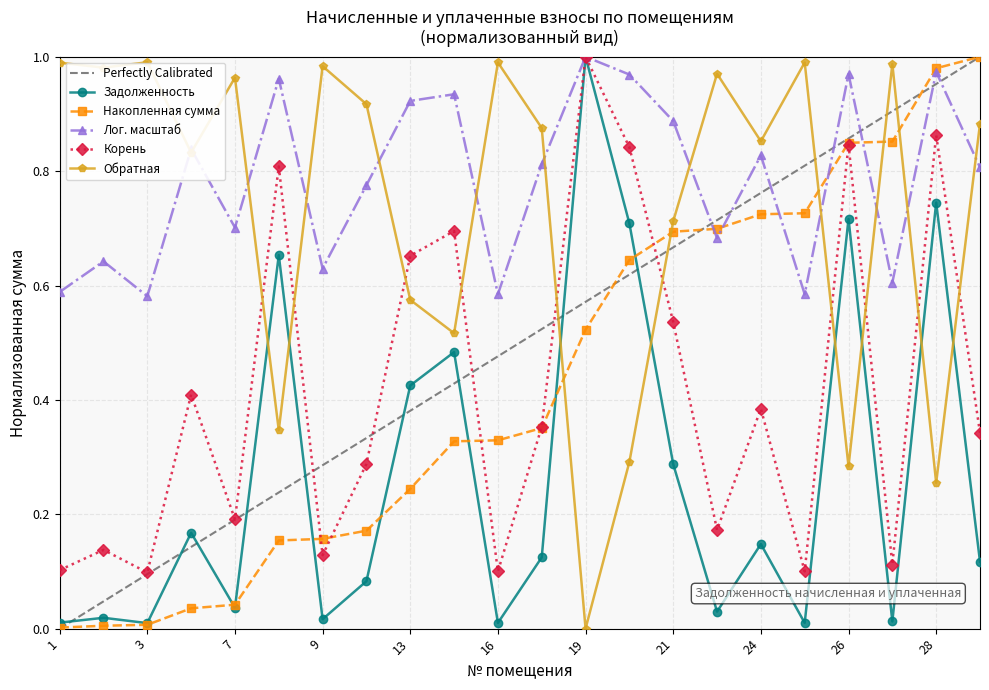

Count the number of categories in the chart.

22